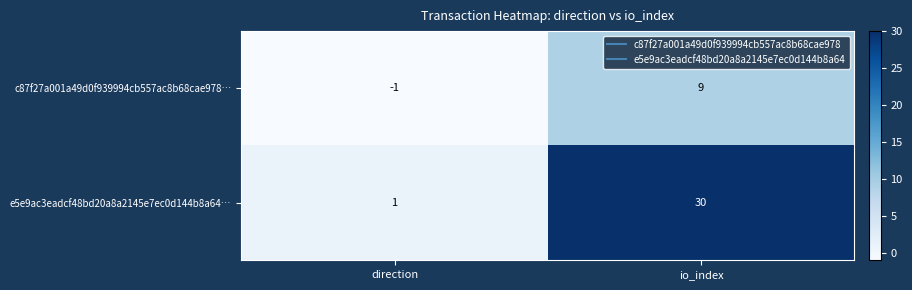

The value of e5e9ac3eadcf48bd20a8a2145e7ec0d144b8a64… at direction is 1. True or false?

True